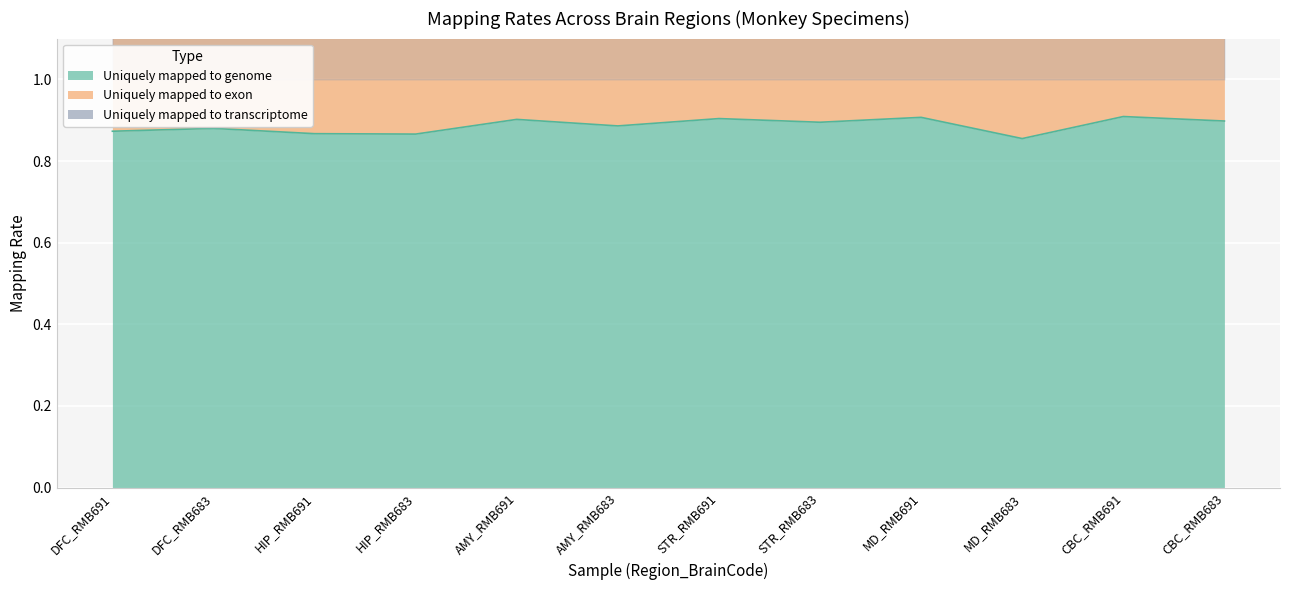

Is it true that Uniquely mapped to genome equals 0.4 at CBC_RMB683?

False